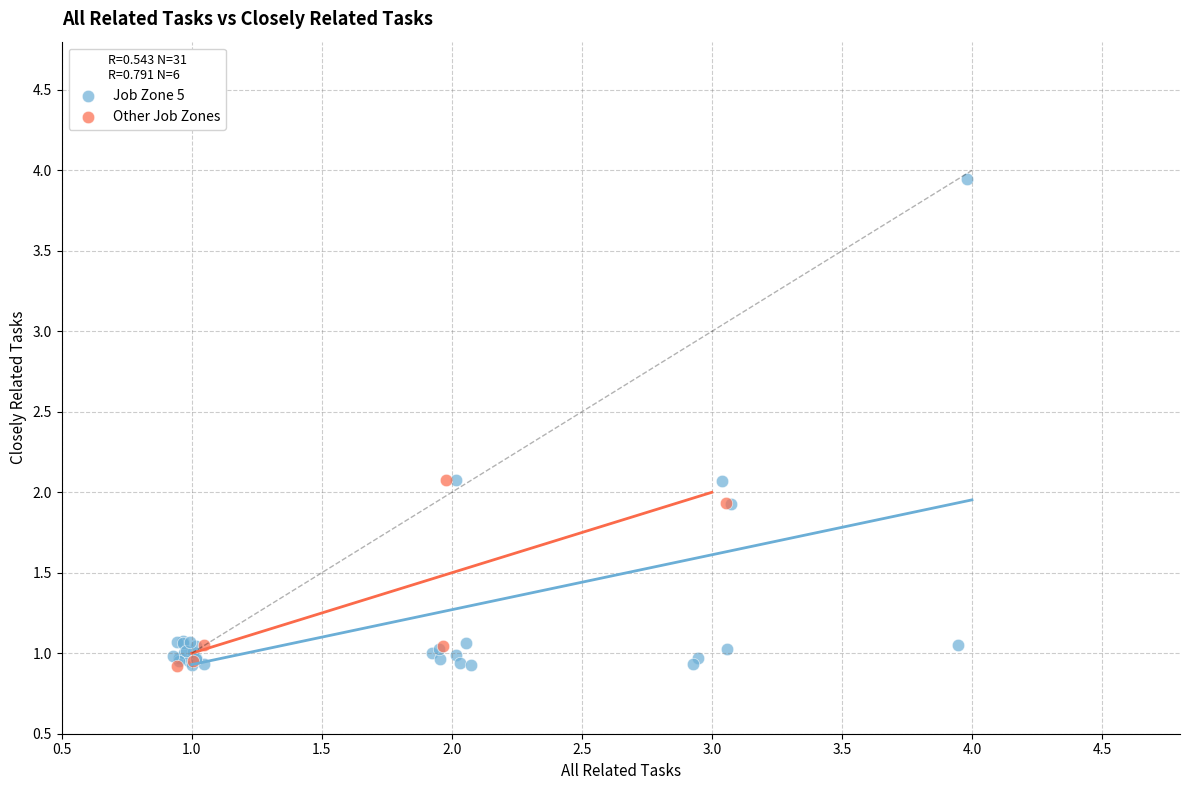

Which series has the largest Y range (max minus min)?

Job Zone 5